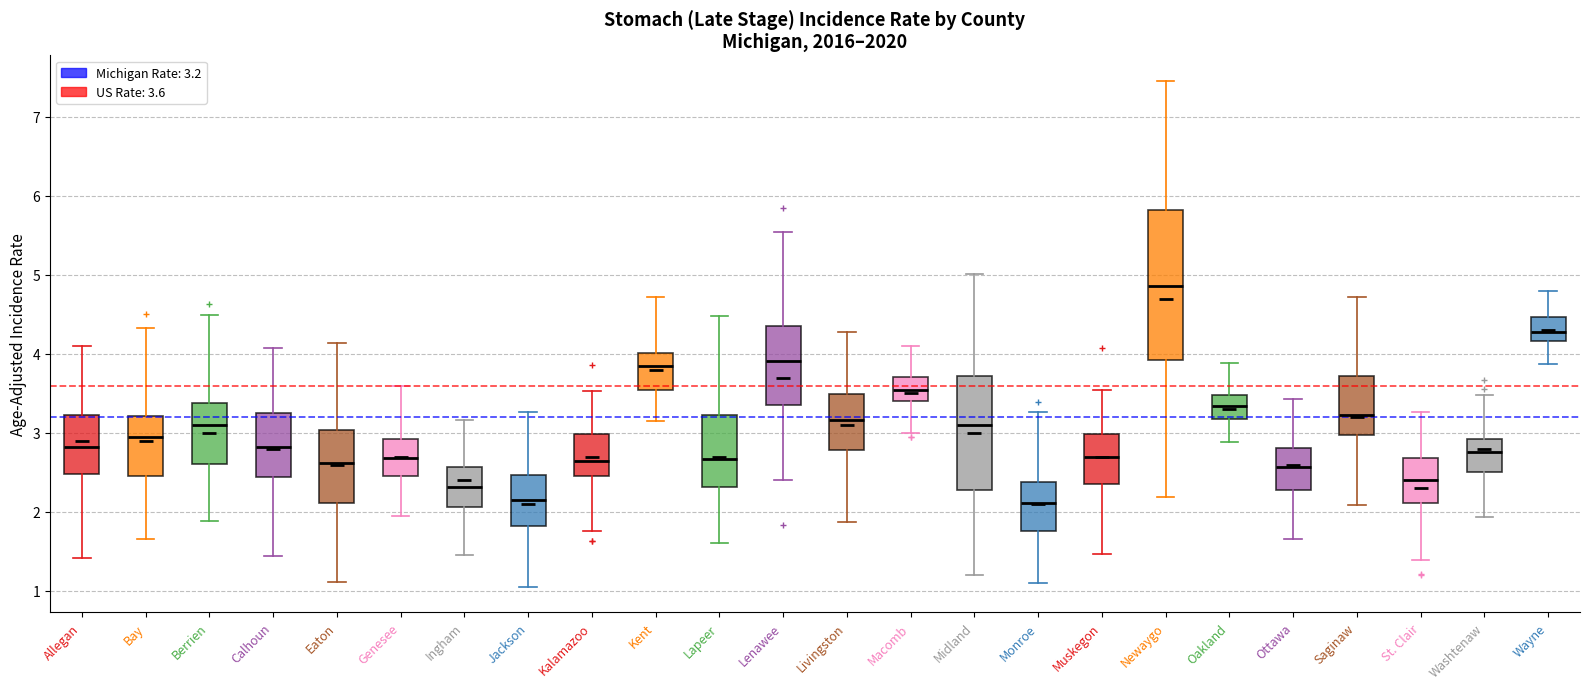

Where does the median line of the box for Genesee sit on the y-axis? The values are not printed on the chart, so give them approximately, as read against the axis.

2.7